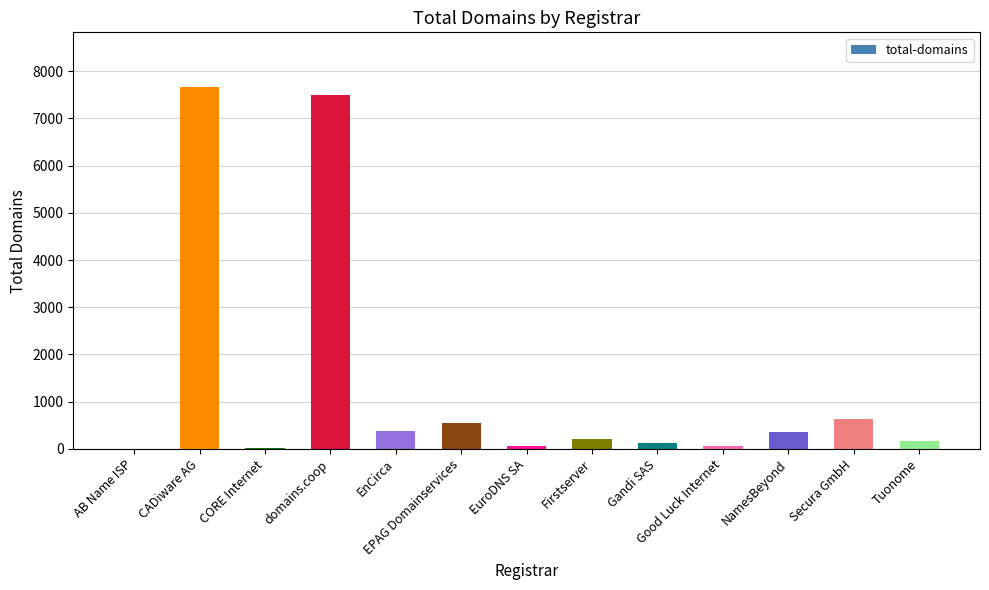

At which label is the value closest to 3838?

Secura GmbH